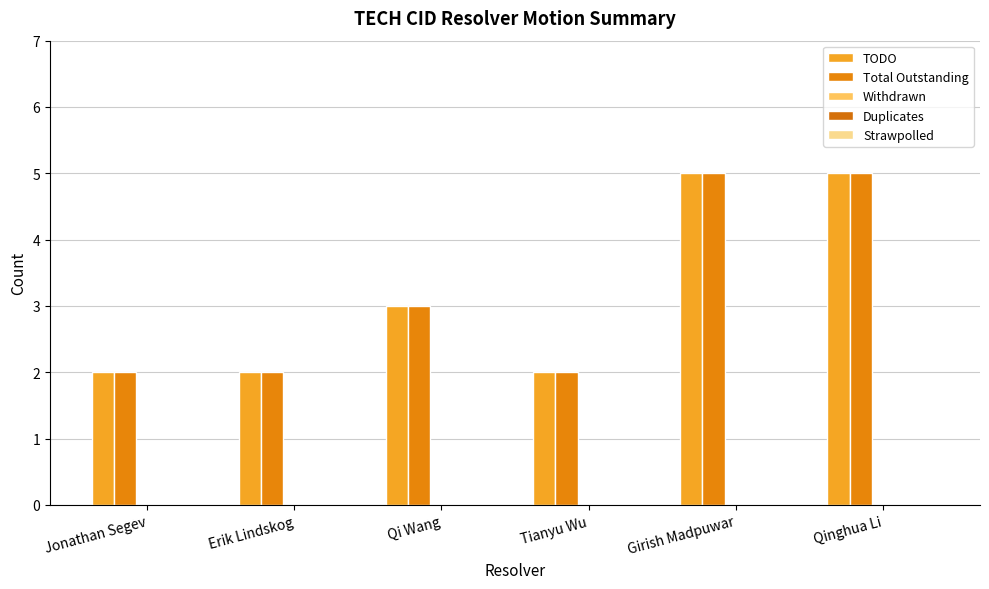

Reading right to left, extract all data points from this chart.

TODO: 5	5	2	3	2	2
Total Outstanding: 5	5	2	3	2	2
Withdrawn: 0	0	0	0	0	0
Duplicates: 0	0	0	0	0	0
Strawpolled: 0	0	0	0	0	0